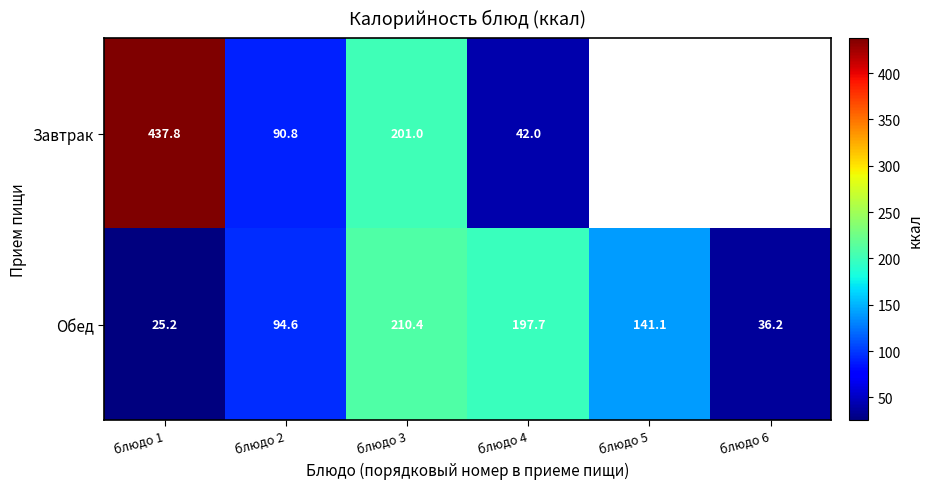

Is it true that Обед equals 43.9 at блюдо 1?

False